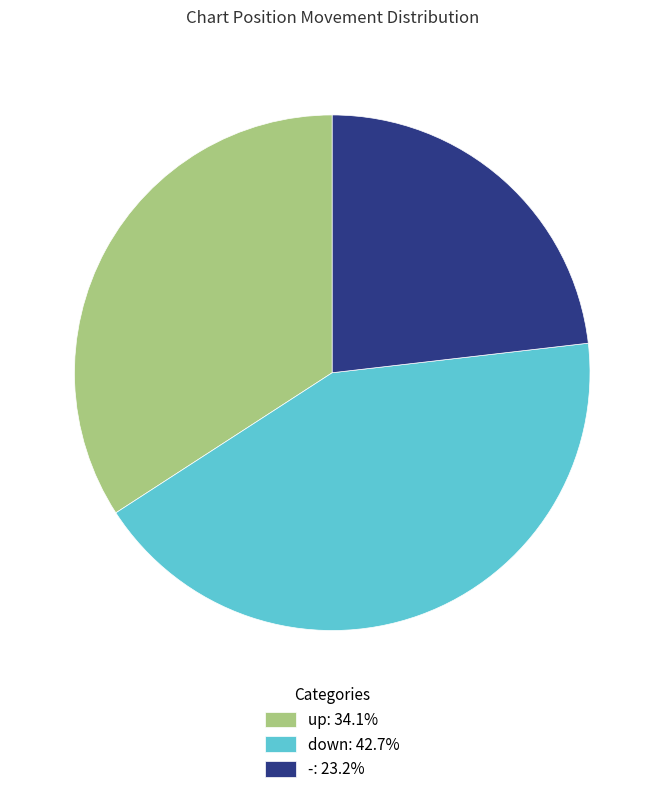

Approximately how many times larger is the value at down compared to -?

1.8